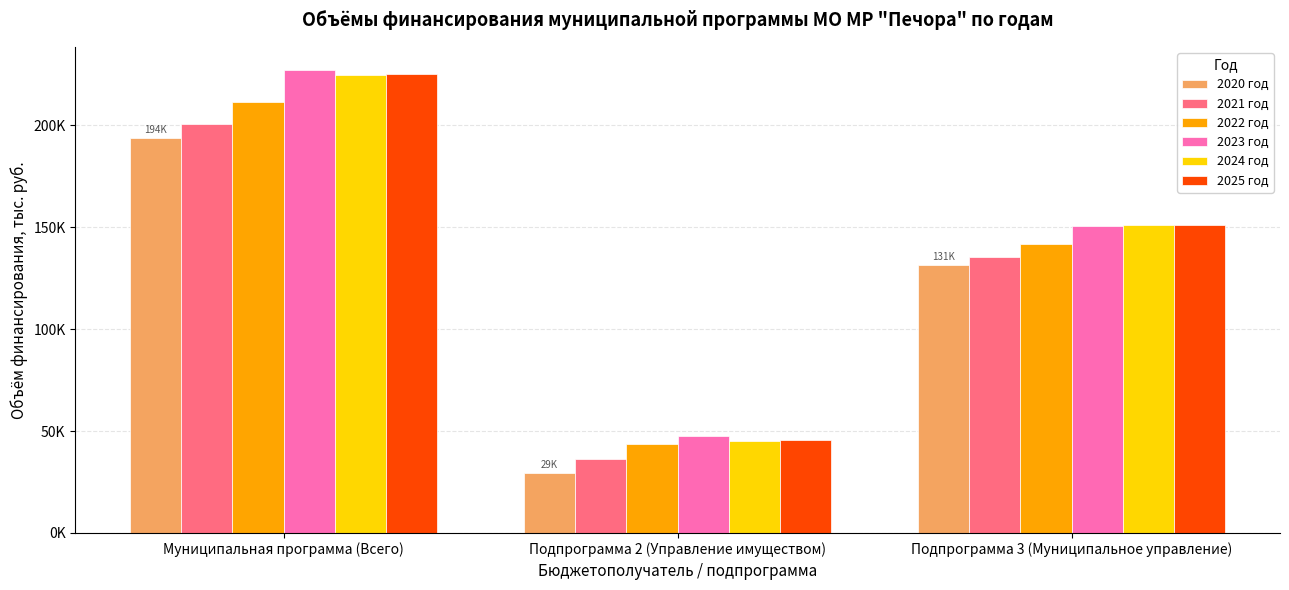

True or false: 2023 год has a value of 399364.5 at Муниципальная программа (Всего).

False